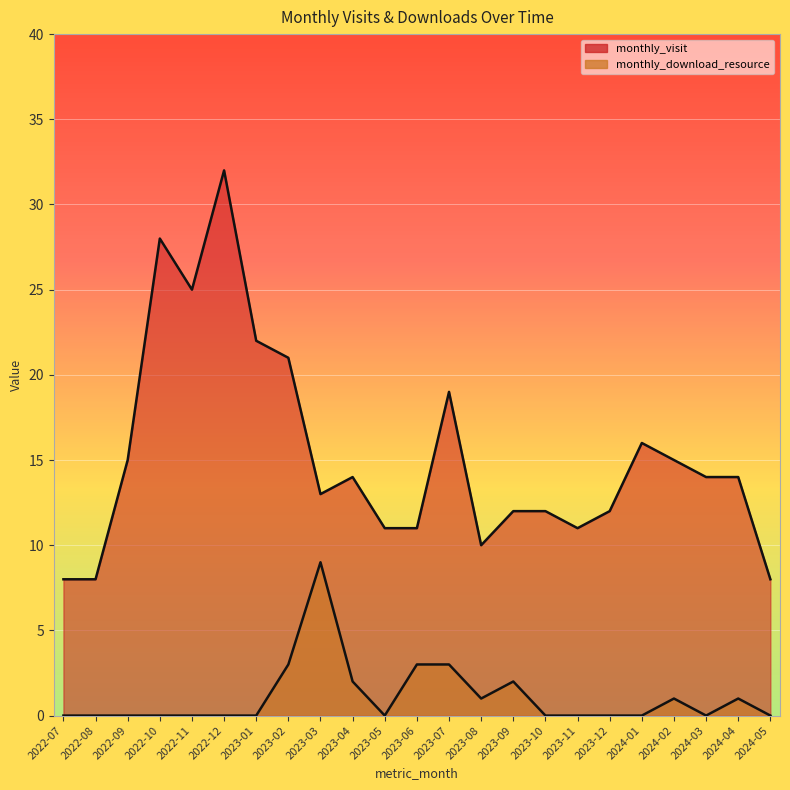

Reading left to right, extract all data points from this chart.

monthly_visit: 2022-07=8	2022-08=8	2022-09=15	2022-10=28	2022-11=25	2022-12=32	2023-01=22	2023-02=21	2023-03=13	2023-04=14	2023-05=11	2023-06=11	2023-07=19	2023-08=10	2023-09=12	2023-10=12	2023-11=11	2023-12=12	2024-01=16	2024-02=15	2024-03=14	2024-04=14	2024-05=8
monthly_download_resource: 2022-07=0	2022-08=0	2022-09=0	2022-10=0	2022-11=0	2022-12=0	2023-01=0	2023-02=3	2023-03=9	2023-04=2	2023-05=0	2023-06=3	2023-07=3	2023-08=1	2023-09=2	2023-10=0	2023-11=0	2023-12=0	2024-01=0	2024-02=1	2024-03=0	2024-04=1	2024-05=0